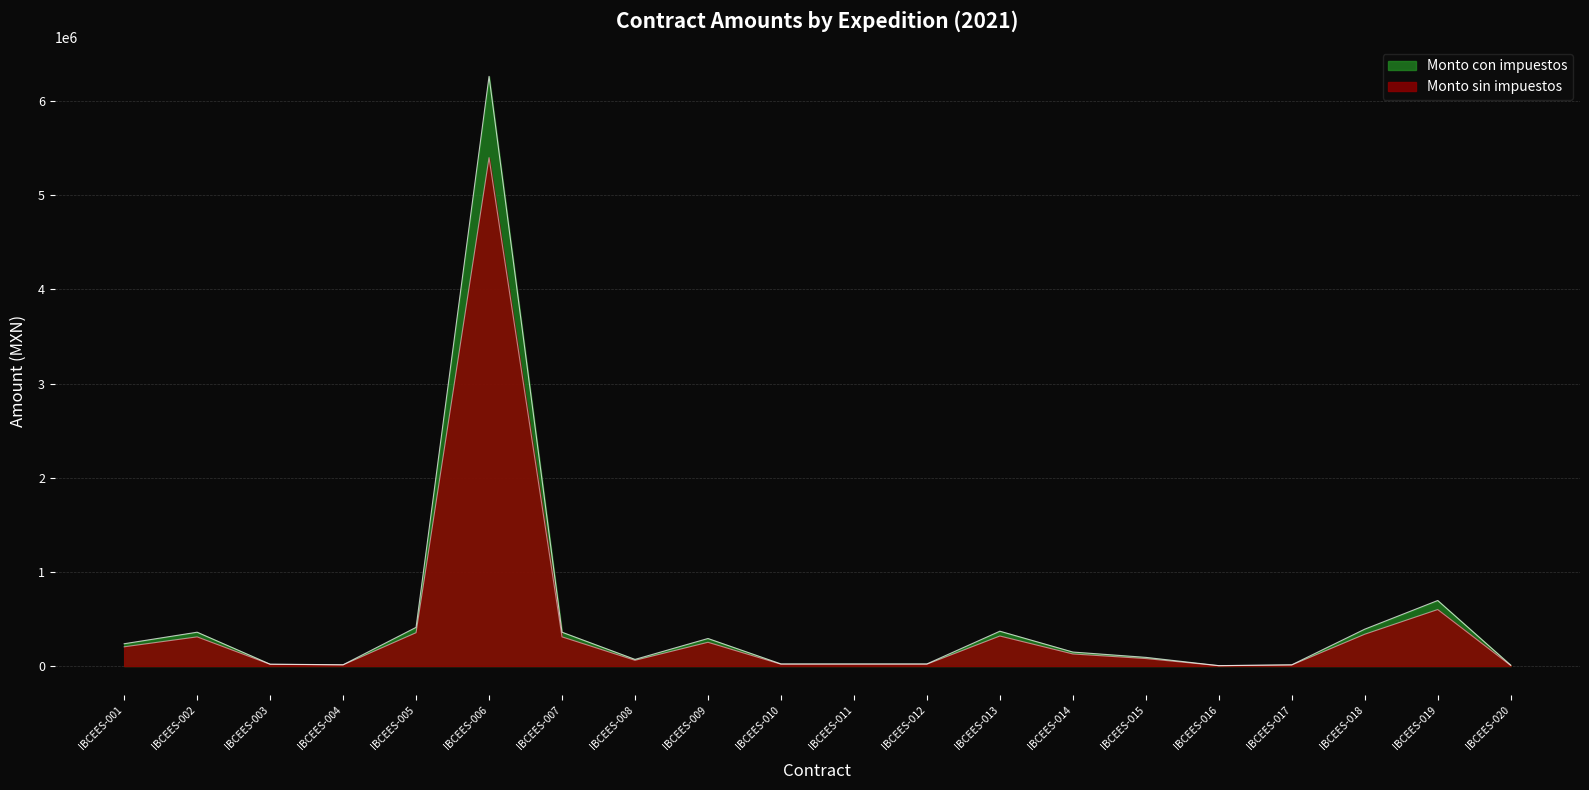

What is the approximate value of Monto sin impuestos at IBCEES-002?

309600.0